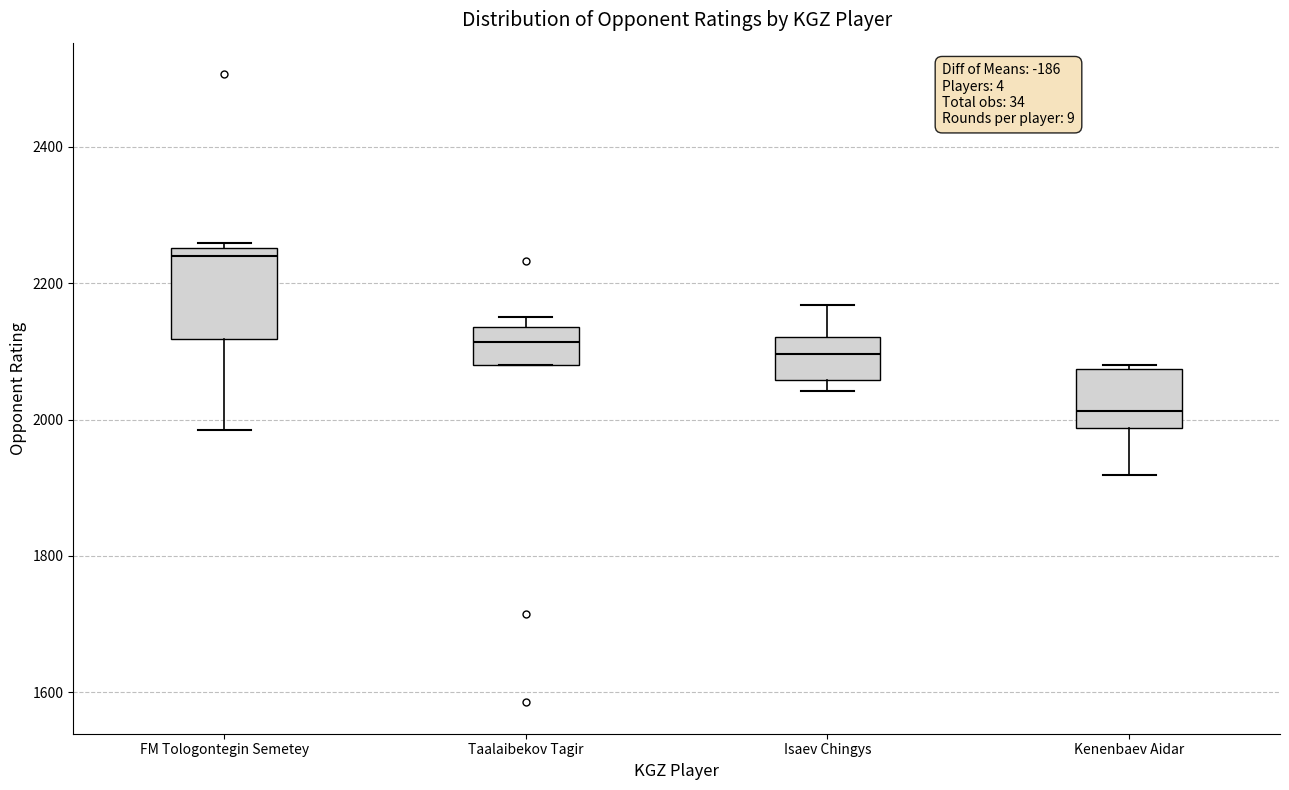

Which box has the lowest median line?

Kenenbaev Aidar